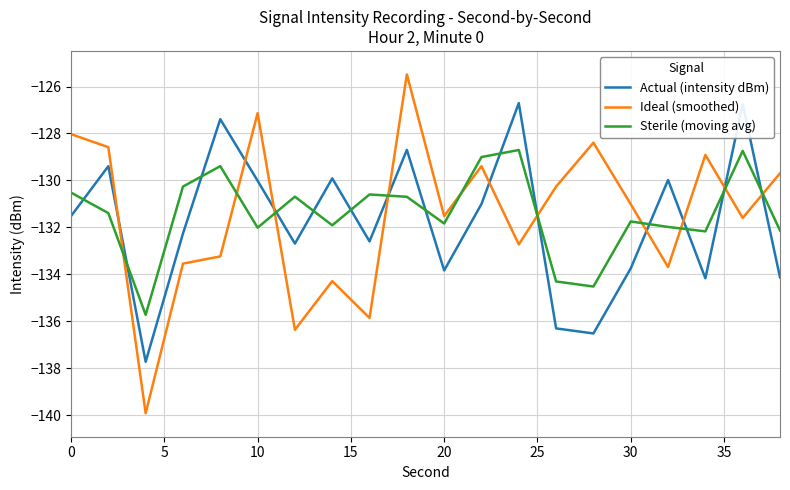

How many times do Ideal (smoothed) and Actual (intensity dBm) cross each other?

10